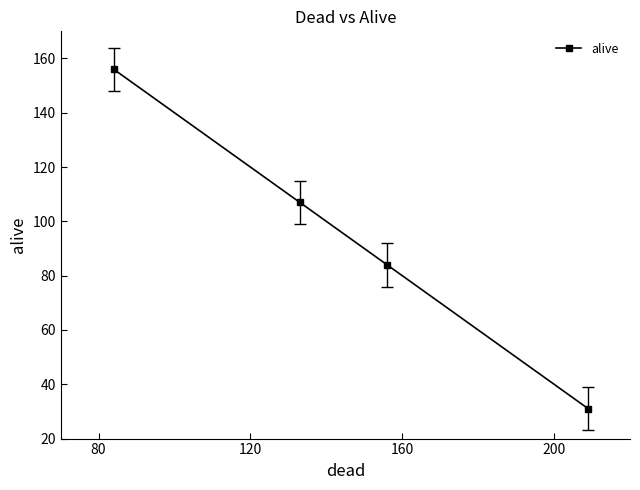

What is the minimum value shown in the chart?

31